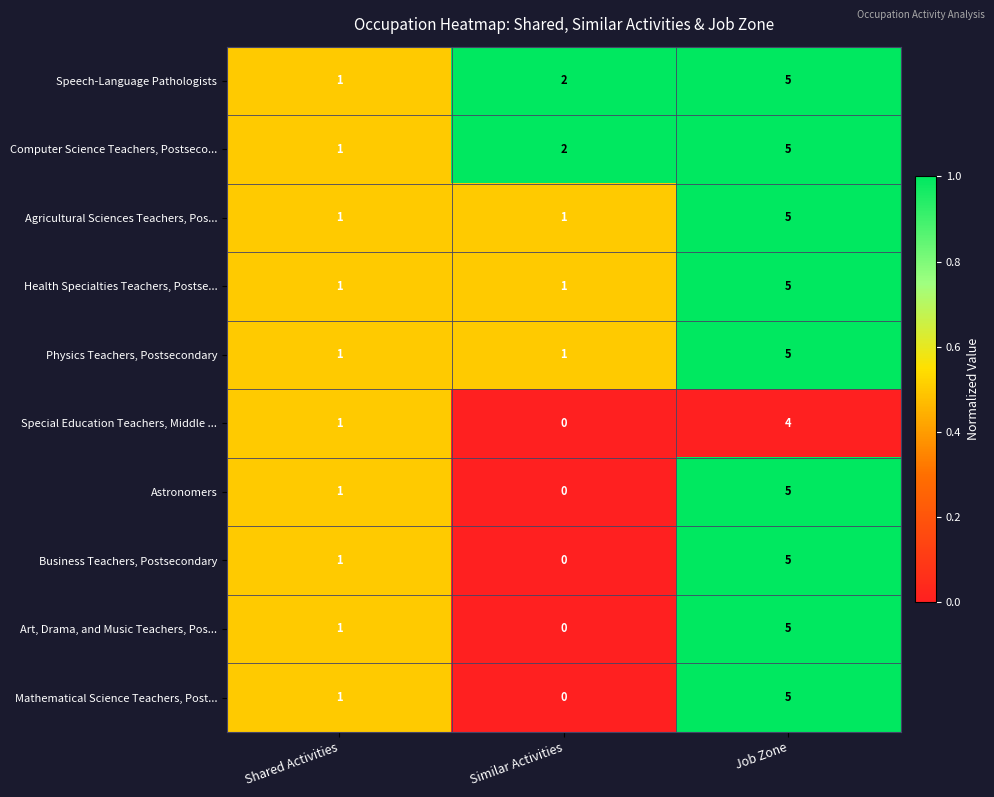

At how many categories does at least one series exceed 0?

3